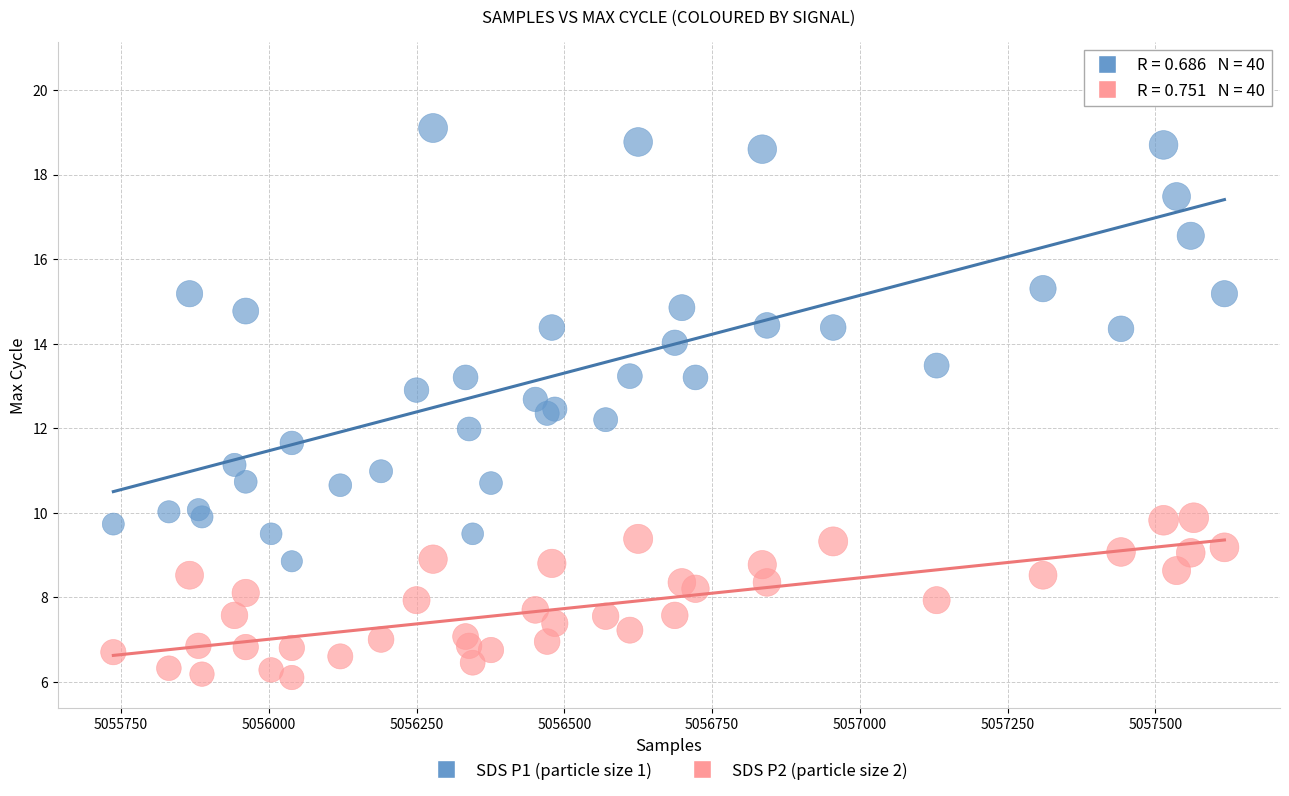

Which series contains the highest Y value?

SDS P1 (particle size 1)